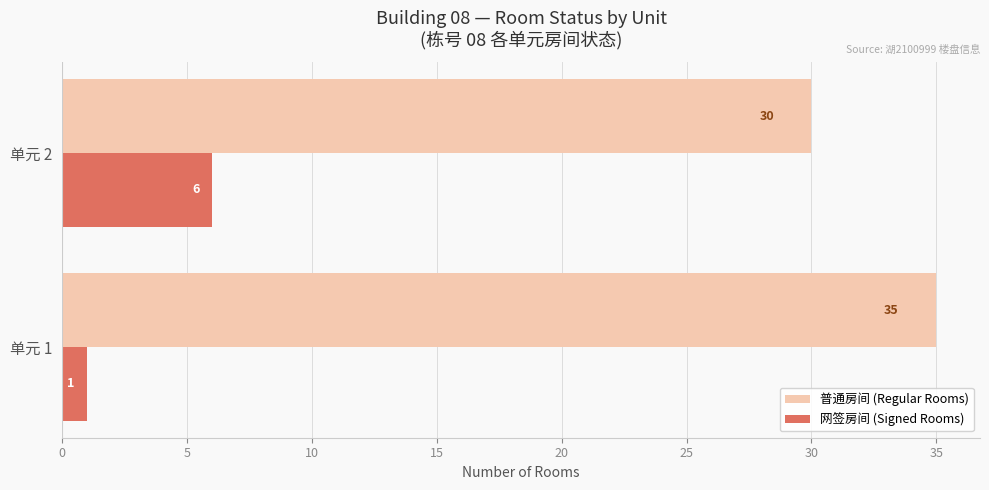

Rank the series by their average value, from lowest to highest.

网签房间 (Signed Rooms), 普通房间 (Regular Rooms)